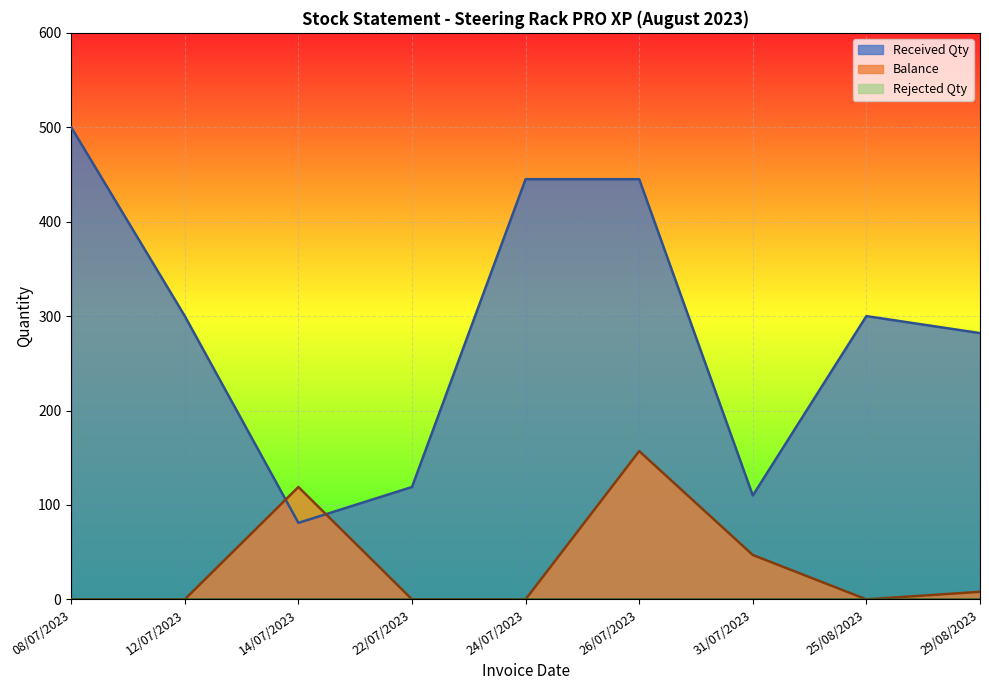

How many interior local peaks does the Balance series have?

2